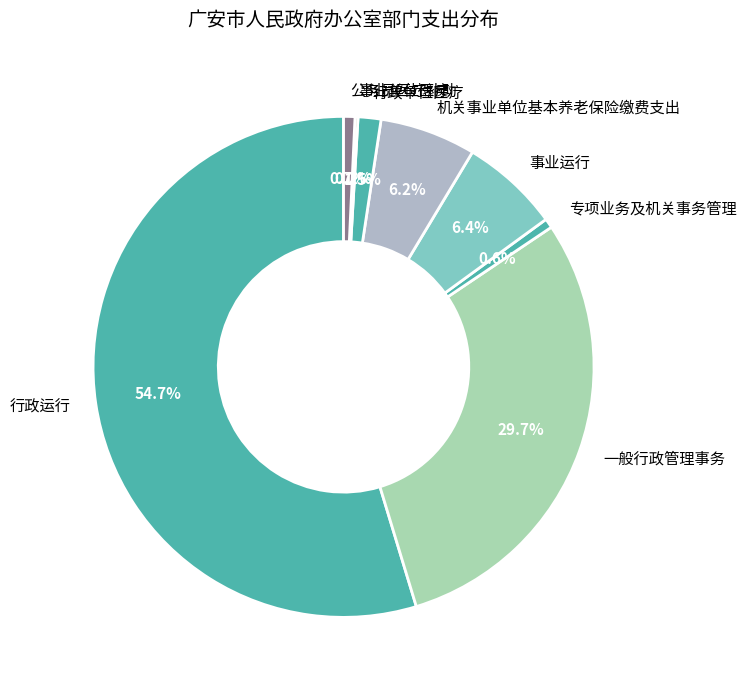

Which category has the biggest portion of the pie?

行政运行